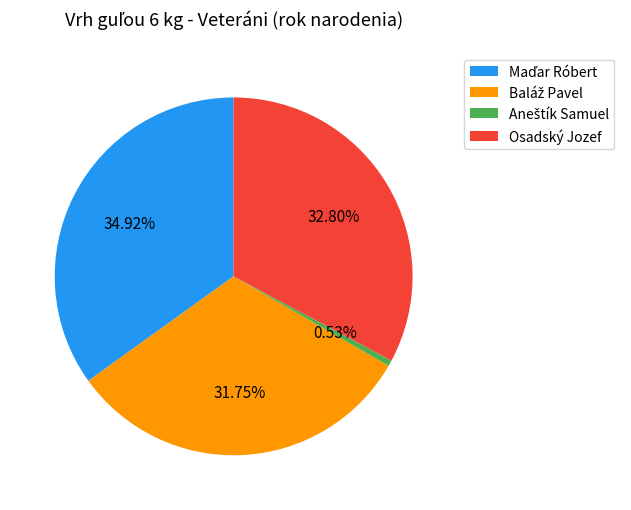

Is there a majority slice in this chart?

No